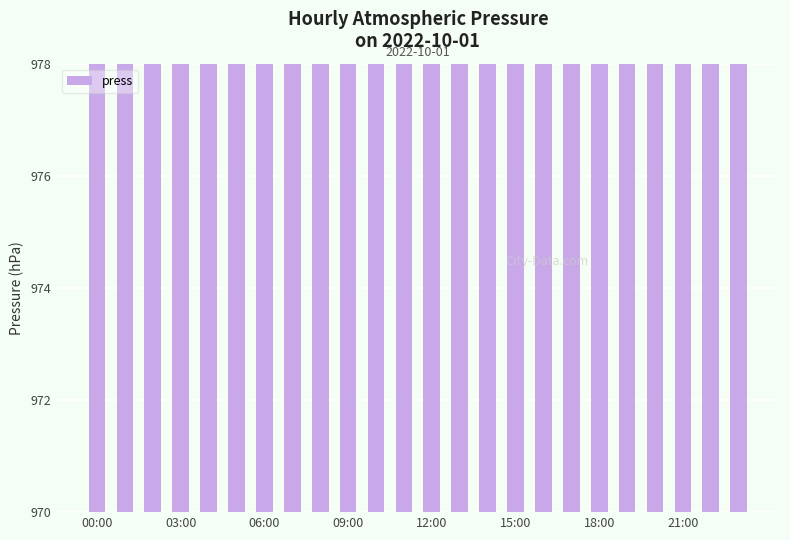

Which has a higher value, 12 or 11?

11